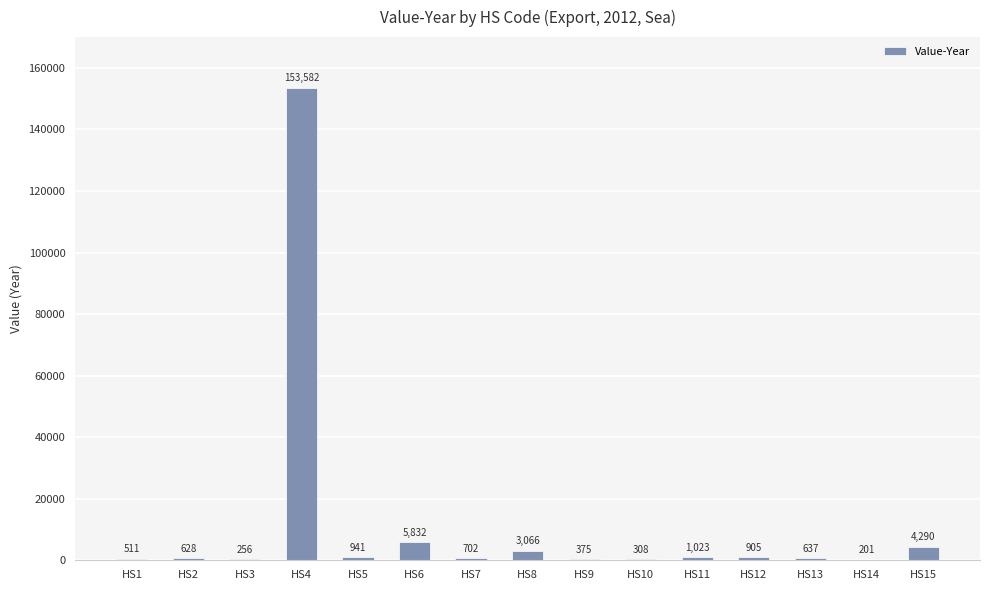

What is the maximum value shown in the chart?

153582